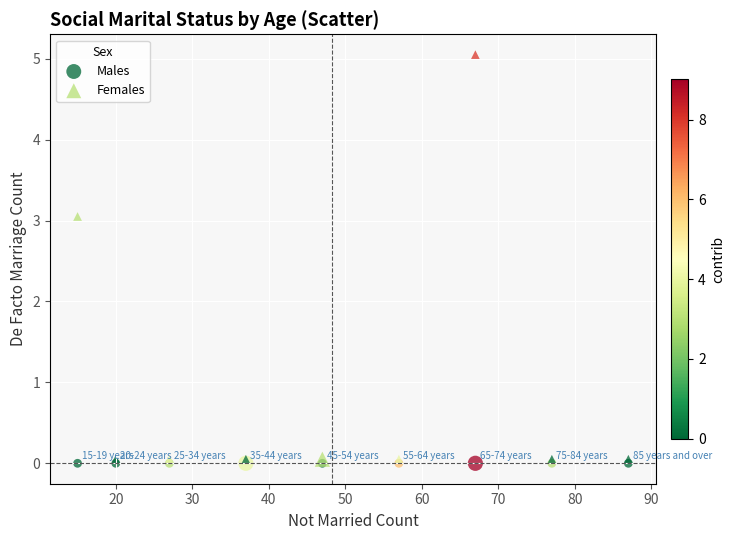

Which series contains the lowest Y value?

Males